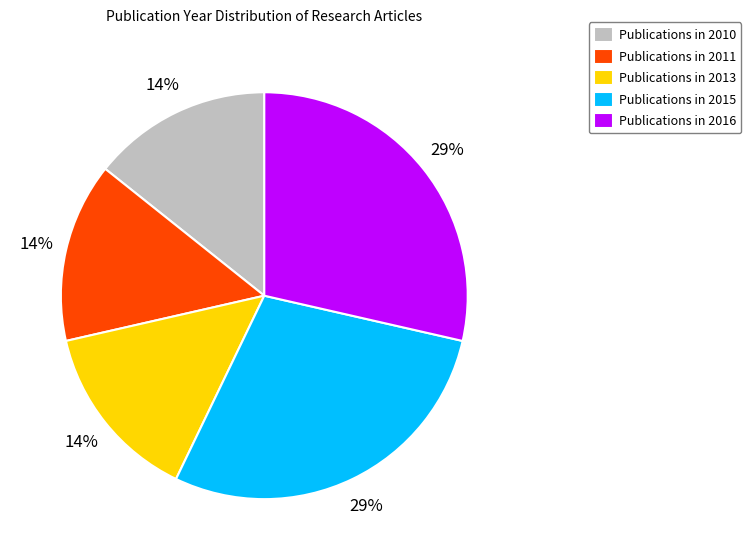

What is the ratio of the value at Publications in 2013 to the value at Publications in 2016?

0.5